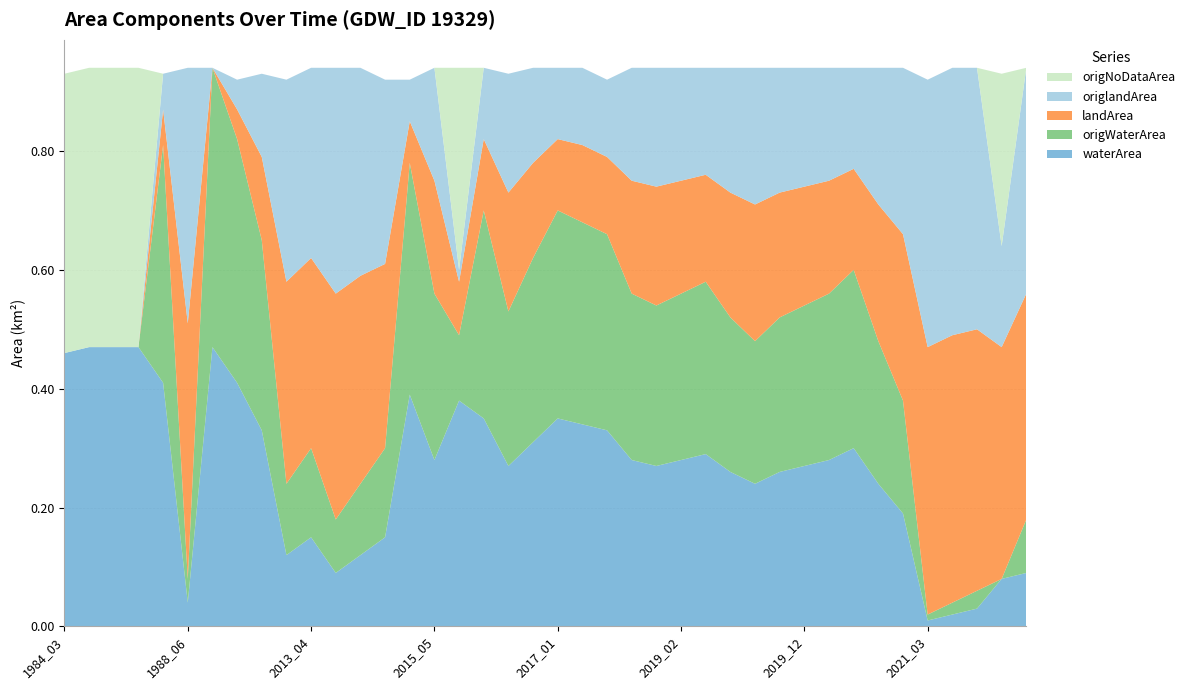

Reading right to left, extract all data points from this chart.

waterArea: 2021_11=0.1	2021_06=0.1	2021_05=0.0	2021_04=0.0	2021_03=0.0	2020_07=0.2	2020_05=0.2	2020_02=0.3	2020_01=0.3	2019_12=0.3	2019_10=0.3	2019_08=0.2	2019_05=0.3	2019_04=0.3	2019_02=0.3	2019_01=0.3	2018_11=0.3	2017_11=0.3	2017_03=0.3	2017_01=0.3	2016_11=0.3	2016_10=0.3	2015_11=0.3	2015_10=0.4	2015_05=0.3	2014_12=0.4	2014_04=0.1	2013_06=0.1	2013_05=0.1	2013_04=0.1	2010_05=0.1	2001_04=0.3	2000_02=0.4	1989_01=0.5	1988_06=0.0	1988_01=0.4	1985_01=0.5	1984_12=0.5	1984_10=0.5	1984_03=0.5
origWaterArea: 2021_11=0.1	2021_06=0.0	2021_05=0.0	2021_04=0.0	2021_03=0.0	2020_07=0.2	2020_05=0.2	2020_02=0.3	2020_01=0.3	2019_12=0.3	2019_10=0.3	2019_08=0.2	2019_05=0.3	2019_04=0.3	2019_02=0.3	2019_01=0.3	2018_11=0.3	2017_11=0.3	2017_03=0.3	2017_01=0.3	2016_11=0.3	2016_10=0.3	2015_11=0.3	2015_10=0.1	2015_05=0.3	2014_12=0.4	2014_04=0.1	2013_06=0.1	2013_05=0.1	2013_04=0.1	2010_05=0.1	2001_04=0.3	2000_02=0.4	1989_01=0.5	1988_06=0.0	1988_01=0.4	1985_01=0.0	1984_12=0.0	1984_10=0.0	1984_03=0.0
landArea: 2021_11=0.4	2021_06=0.4	2021_05=0.4	2021_04=0.5	2021_03=0.5	2020_07=0.3	2020_05=0.2	2020_02=0.2	2020_01=0.2	2019_12=0.2	2019_10=0.2	2019_08=0.2	2019_05=0.2	2019_04=0.2	2019_02=0.2	2019_01=0.2	2018_11=0.2	2017_11=0.1	2017_03=0.1	2017_01=0.1	2016_11=0.2	2016_10=0.2	2015_11=0.1	2015_10=0.1	2015_05=0.2	2014_12=0.1	2014_04=0.3	2013_06=0.3	2013_05=0.4	2013_04=0.3	2010_05=0.3	2001_04=0.1	2000_02=0.1	1989_01=0.0	1988_06=0.4	1988_01=0.1	1985_01=0.0	1984_12=0.0	1984_10=0.0	1984_03=0.0
origlandArea: 2021_11=0.4	2021_06=0.2	2021_05=0.4	2021_04=0.5	2021_03=0.5	2020_07=0.3	2020_05=0.2	2020_02=0.2	2020_01=0.2	2019_12=0.2	2019_10=0.2	2019_08=0.2	2019_05=0.2	2019_04=0.2	2019_02=0.2	2019_01=0.2	2018_11=0.2	2017_11=0.1	2017_03=0.1	2017_01=0.1	2016_11=0.2	2016_10=0.2	2015_11=0.1	2015_10=0.0	2015_05=0.2	2014_12=0.1	2014_04=0.3	2013_06=0.3	2013_05=0.4	2013_04=0.3	2010_05=0.3	2001_04=0.1	2000_02=0.1	1989_01=0.0	1988_06=0.4	1988_01=0.1	1985_01=0.0	1984_12=0.0	1984_10=0.0	1984_03=0.0
origNoDataArea: 2021_11=0.0	2021_06=0.3	2021_05=0.0	2021_04=0.0	2021_03=0.0	2020_07=0.0	2020_05=0.0	2020_02=0.0	2020_01=0.0	2019_12=0.0	2019_10=0.0	2019_08=0.0	2019_05=0.0	2019_04=0.0	2019_02=0.0	2019_01=0.0	2018_11=0.0	2017_11=0.0	2017_03=0.0	2017_01=0.0	2016_11=0.0	2016_10=0.0	2015_11=0.0	2015_10=0.3	2015_05=0.0	2014_12=0.0	2014_04=0.0	2013_06=0.0	2013_05=0.0	2013_04=0.0	2010_05=0.0	2001_04=0.0	2000_02=0.0	1989_01=0.0	1988_06=0.0	1988_01=0.0	1985_01=0.5	1984_12=0.5	1984_10=0.5	1984_03=0.5